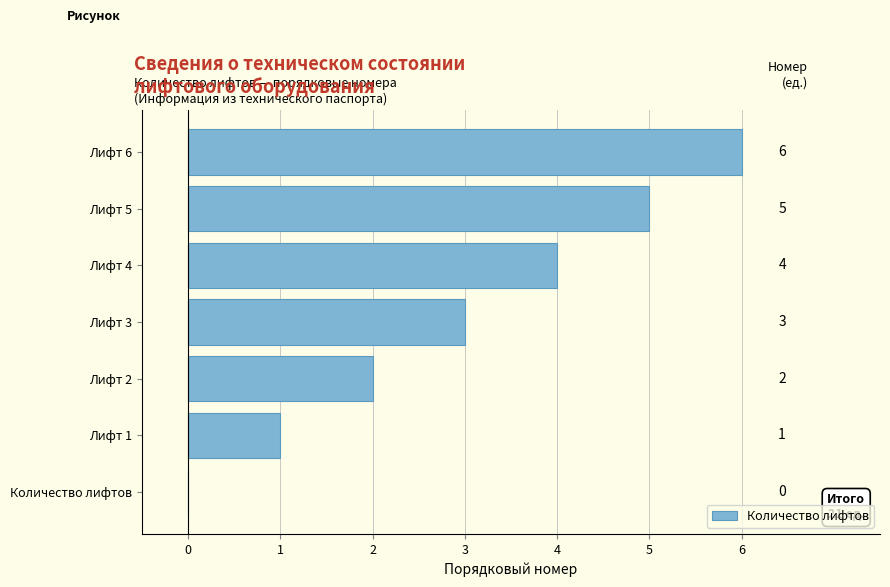

What value does the data have at Лифт 3?

3